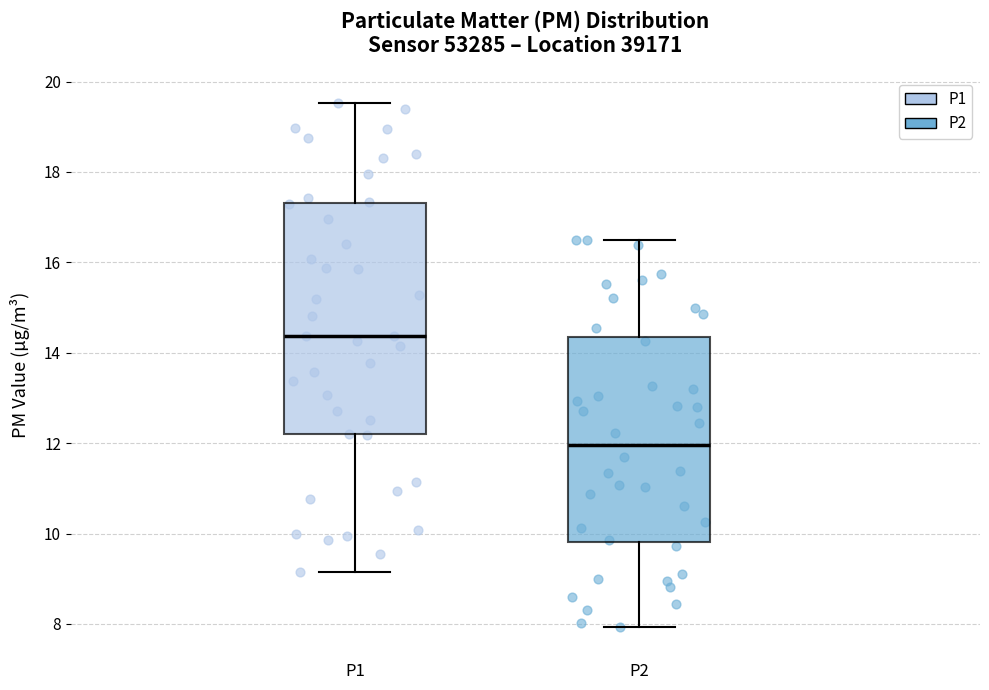

Which box's median line is the highest?

P1